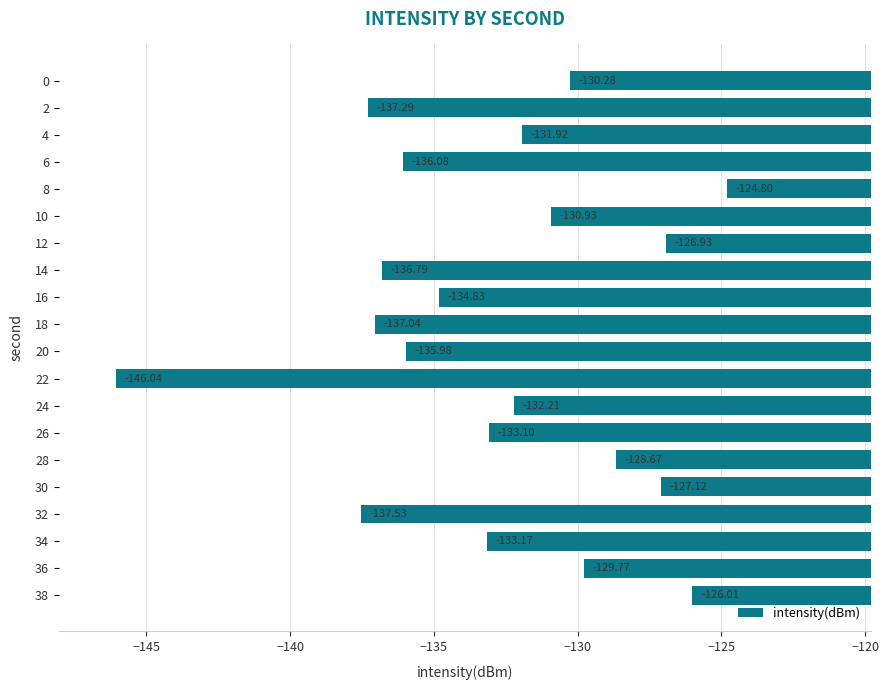

What is the sum of all values?

-2656.5